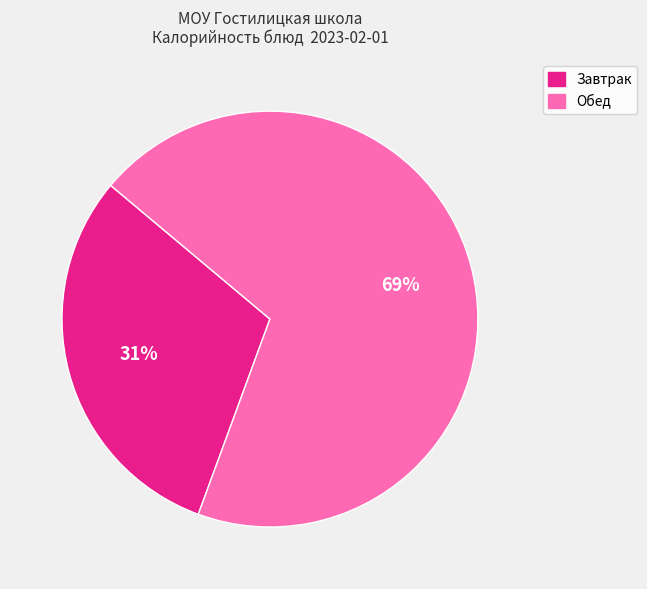

Is there any slice that represents more than half of the pie?

Yes